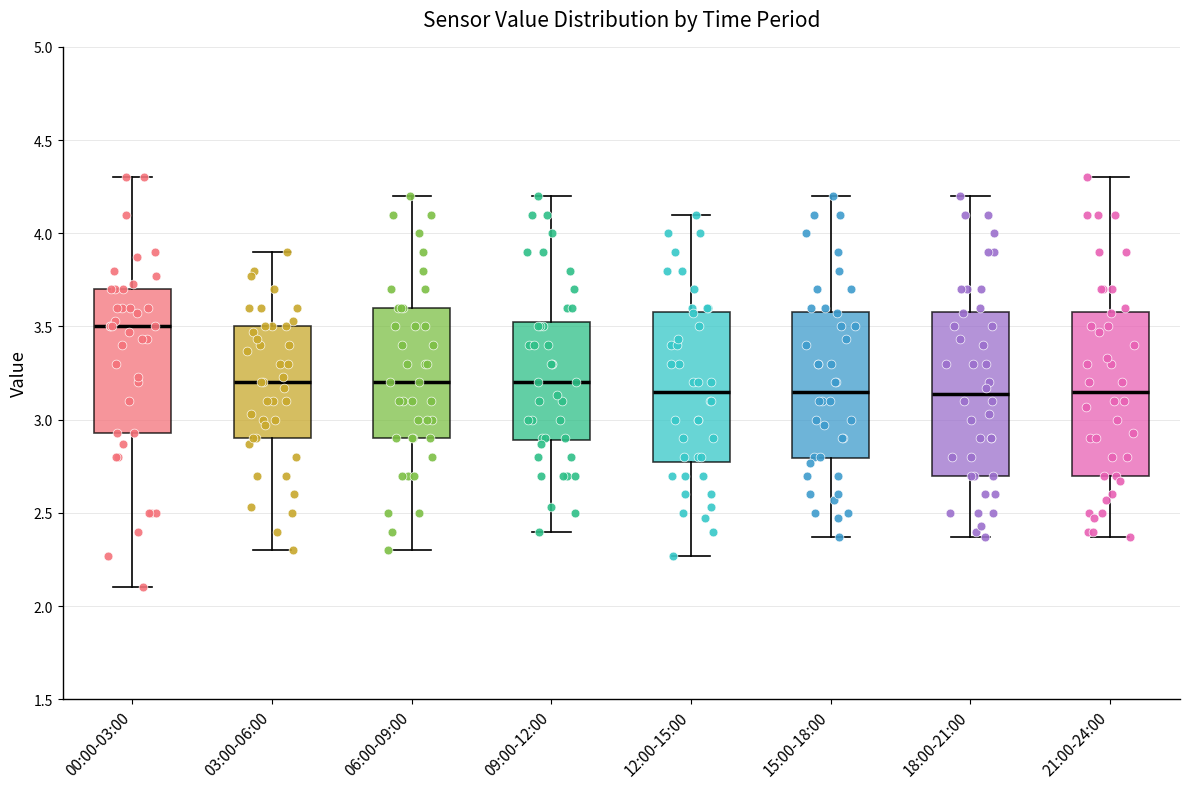

Reading left to right, transcribe this box plot: for each box, give where its median line is, the range the box spans, and where its two whiskers end, as read against the y-axis. The values are not printed on the chart, so give them approximately, as read against the axis.

00:00-03:00: median 3.50, box 2.95 to 3.70, whiskers 2.10 to 4.30
03:00-06:00: median 3.20, box 2.90 to 3.50, whiskers 2.30 to 3.90
06:00-09:00: median 3.20, box 2.90 to 3.60, whiskers 2.30 to 4.20
09:00-12:00: median 3.20, box 2.90 to 3.55, whiskers 2.40 to 4.20
12:00-15:00: median 3.15, box 2.80 to 3.60, whiskers 2.25 to 4.10
15:00-18:00: median 3.15, box 2.80 to 3.60, whiskers 2.35 to 4.20
18:00-21:00: median 3.15, box 2.70 to 3.60, whiskers 2.35 to 4.20
21:00-24:00: median 3.15, box 2.70 to 3.60, whiskers 2.35 to 4.30